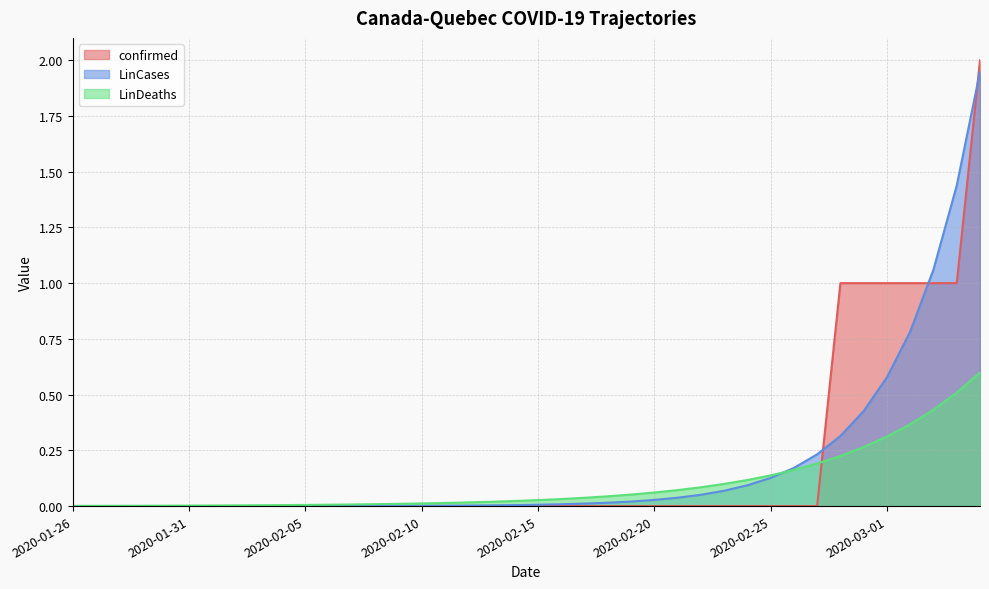

Which series ends up on top after the final intersection of LinDeaths and LinCases?

LinCases